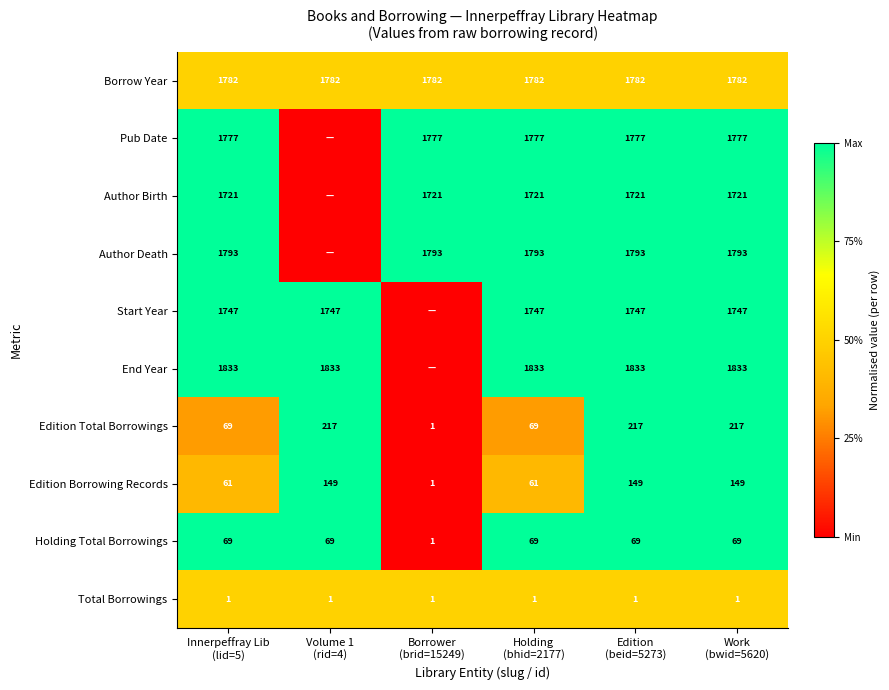

How many data points in Holding Total Borrowings are less than 69?

1